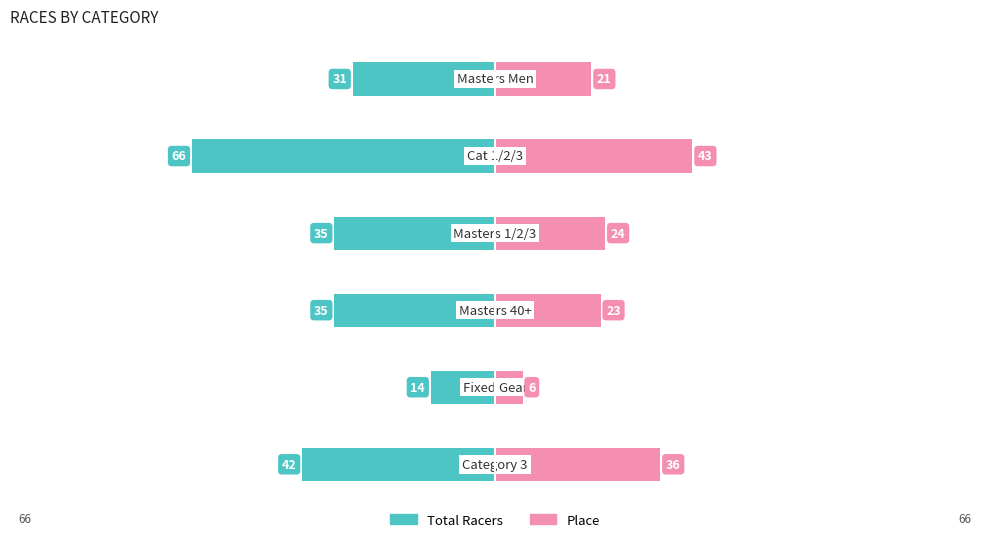

Reading left to right, list all the values displayed in this chart.

Total Racers: 0=-42	1=-14	2=-35	3=-35	4=-66	5=-31
Place: 0=36	1=6	2=23	3=24	4=43	5=21